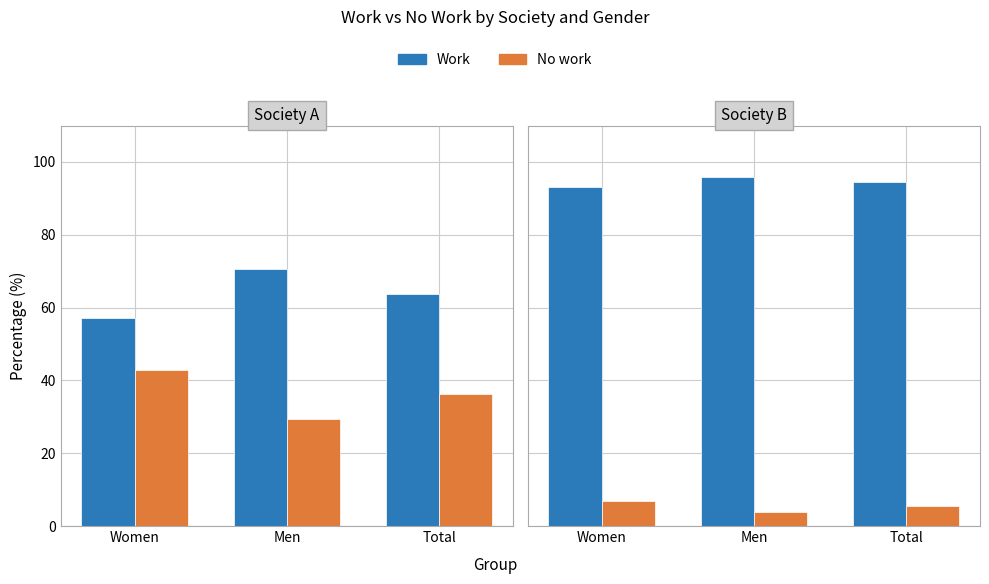

What is the total value across all series at Men?

100.0